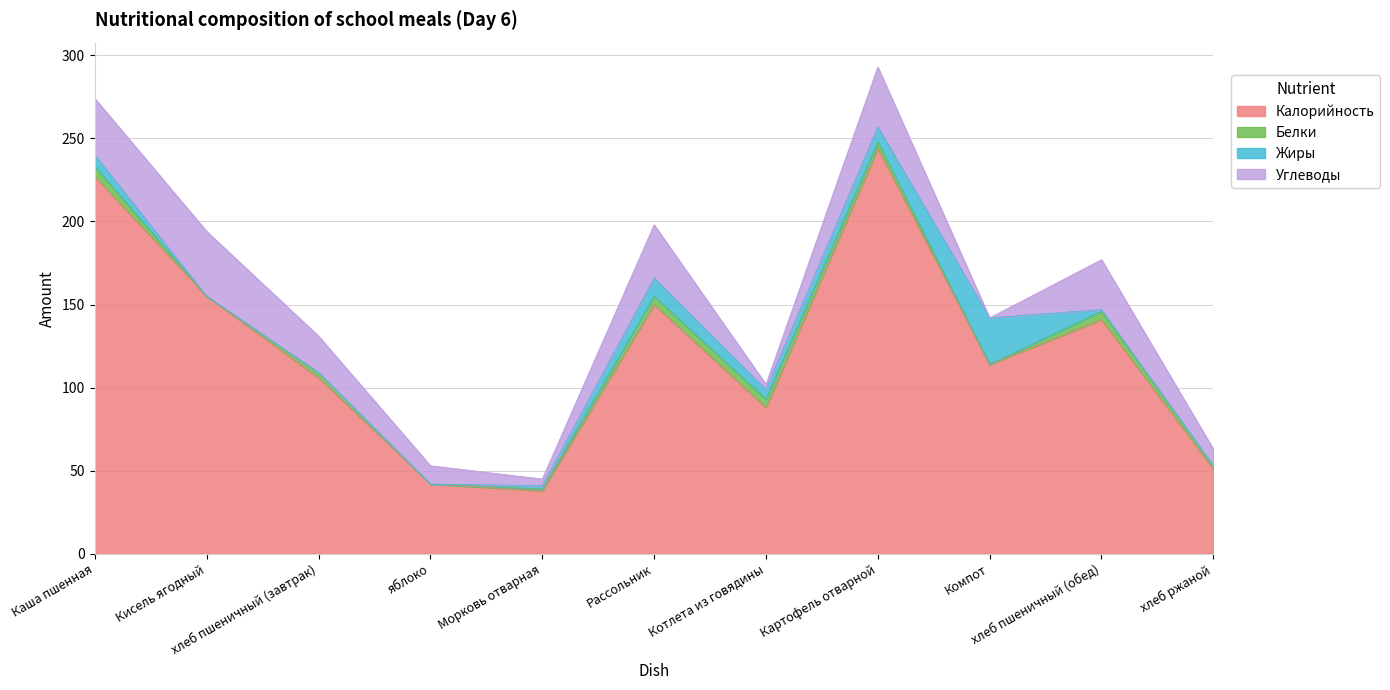

True or false: Калорийность and Жиры cross at least once.

False